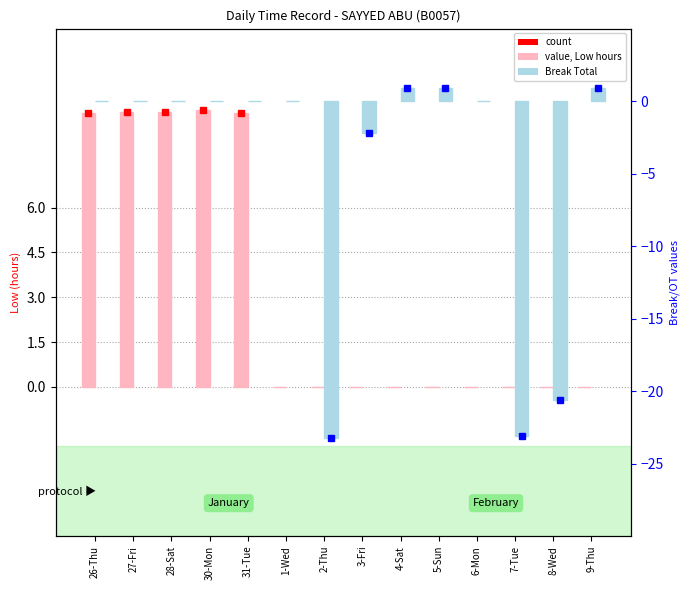

Between 4-Sat and 9-Thu, which is larger?

4-Sat